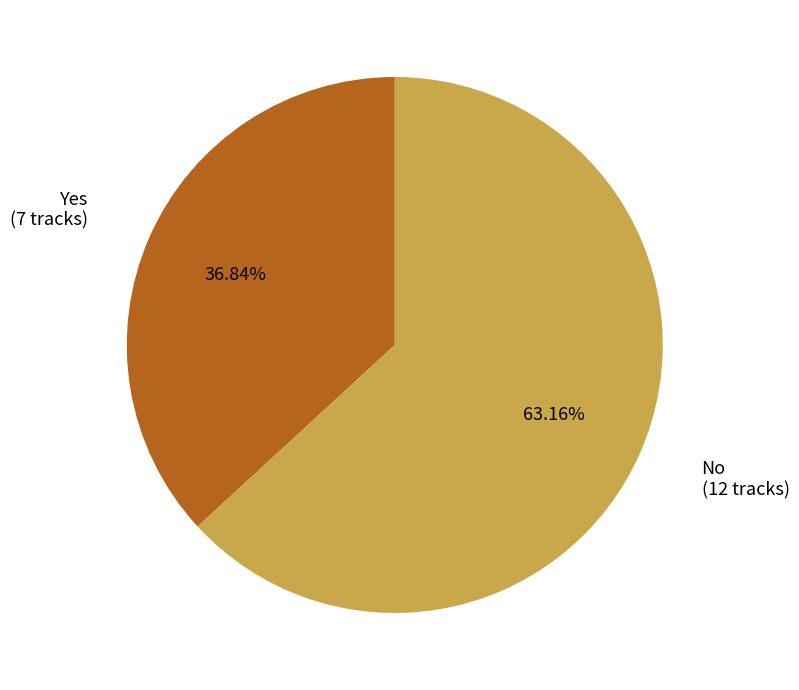

Count the number of slices in the pie.

2